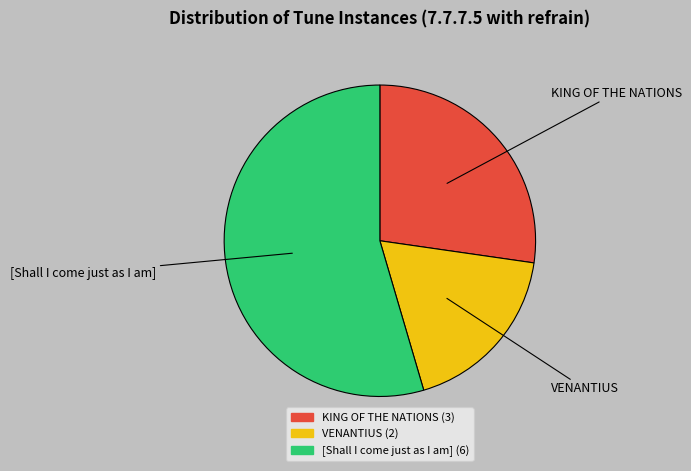

What is the smallest slice in the pie chart?

VENANTIUS